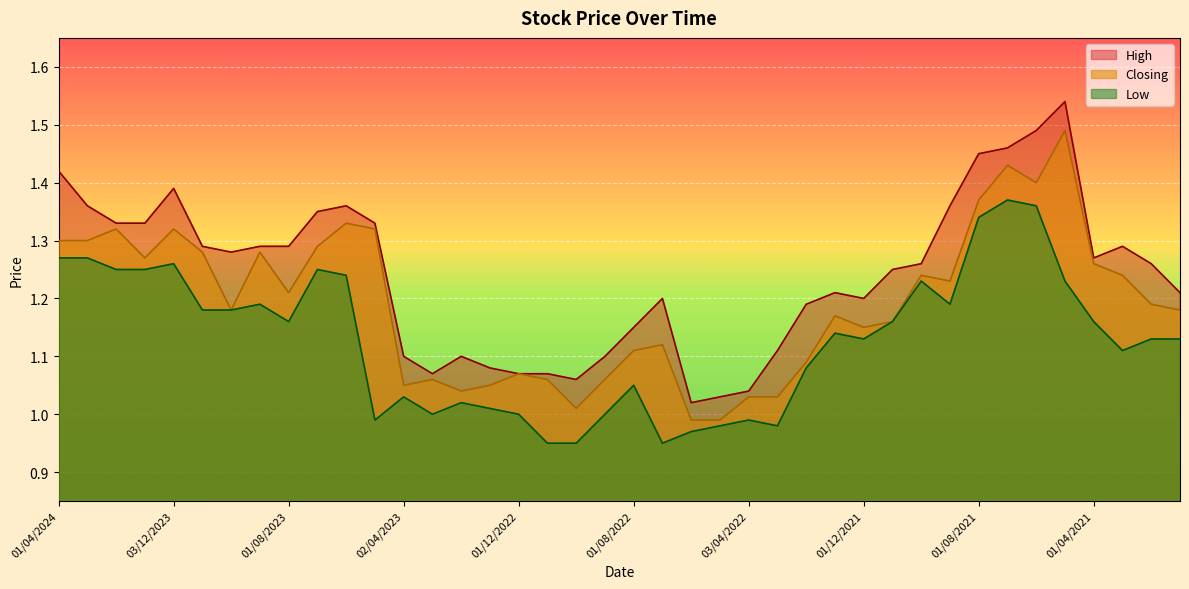

What is the approximate value of High at 01/11/2022?

1.1